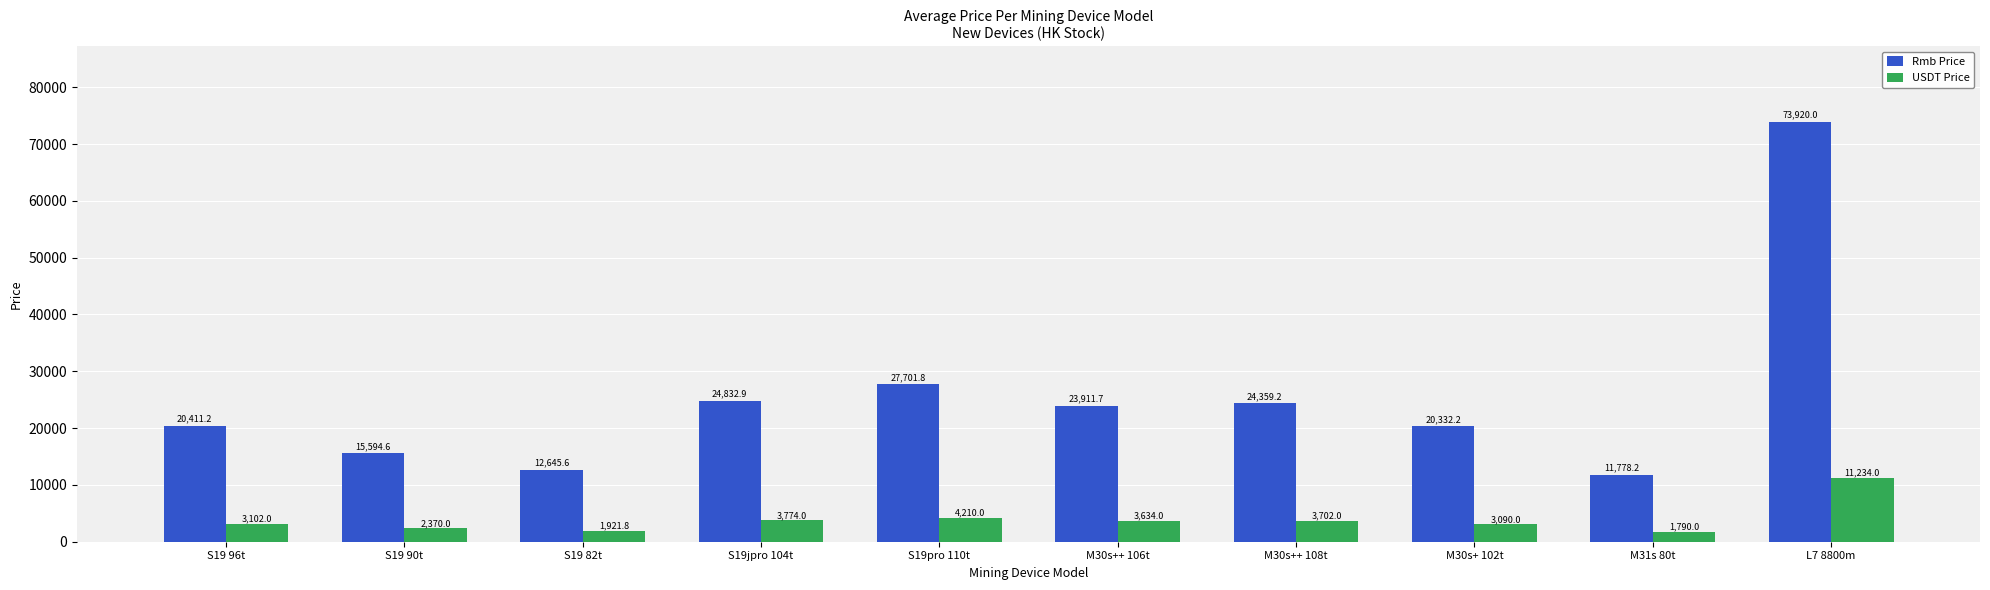

The Rmb Price series shows 20411.2 at S19 96t. True or false?

True